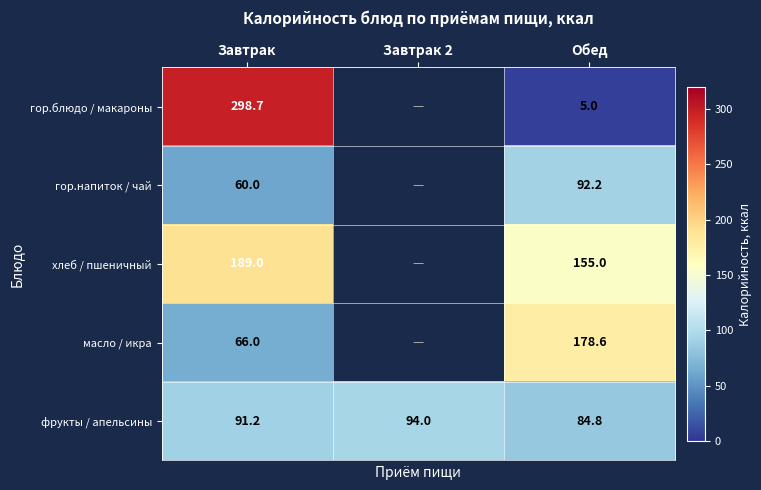

Which series changed the most between Завтрак and Обед?

гор.блюдо / макароны